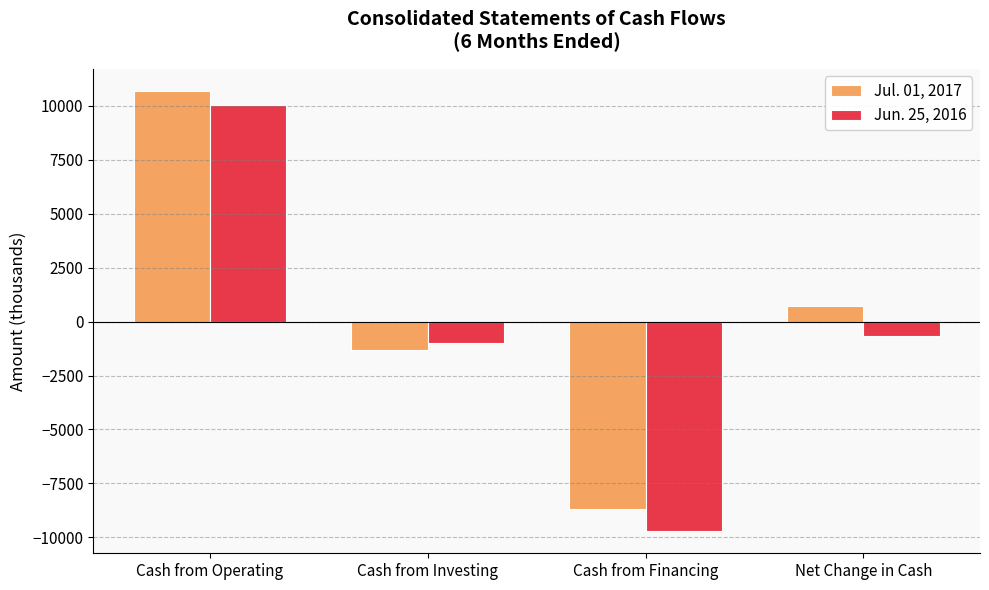

Rank the series at Cash from Operating from lowest to highest value.

Jun. 25, 2016, Jul. 01, 2017